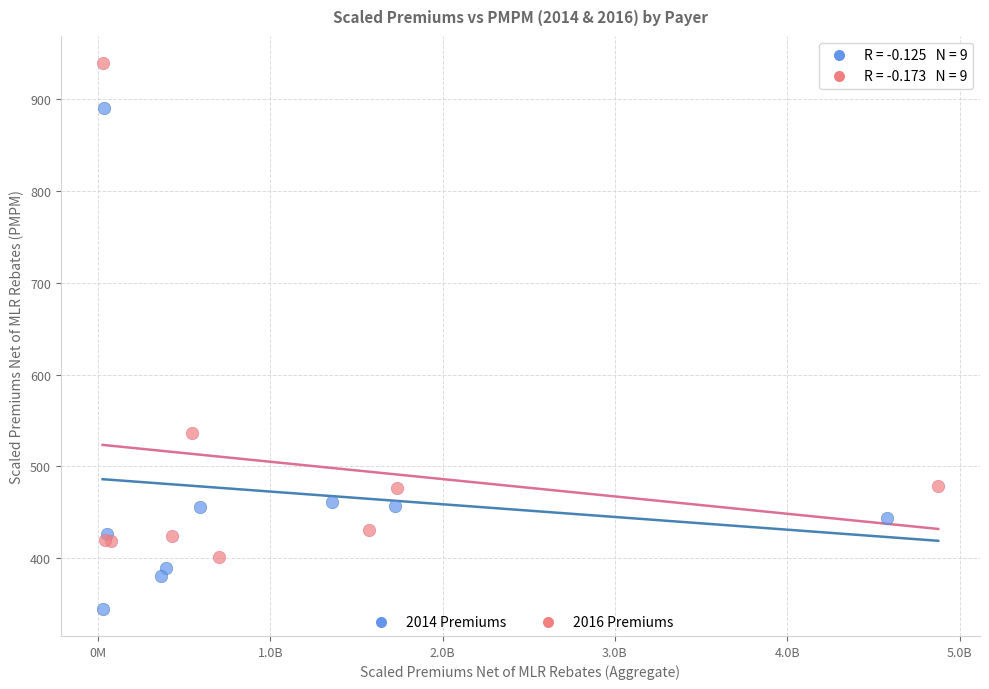

Which series contains the lowest Y value?

2014 Premiums